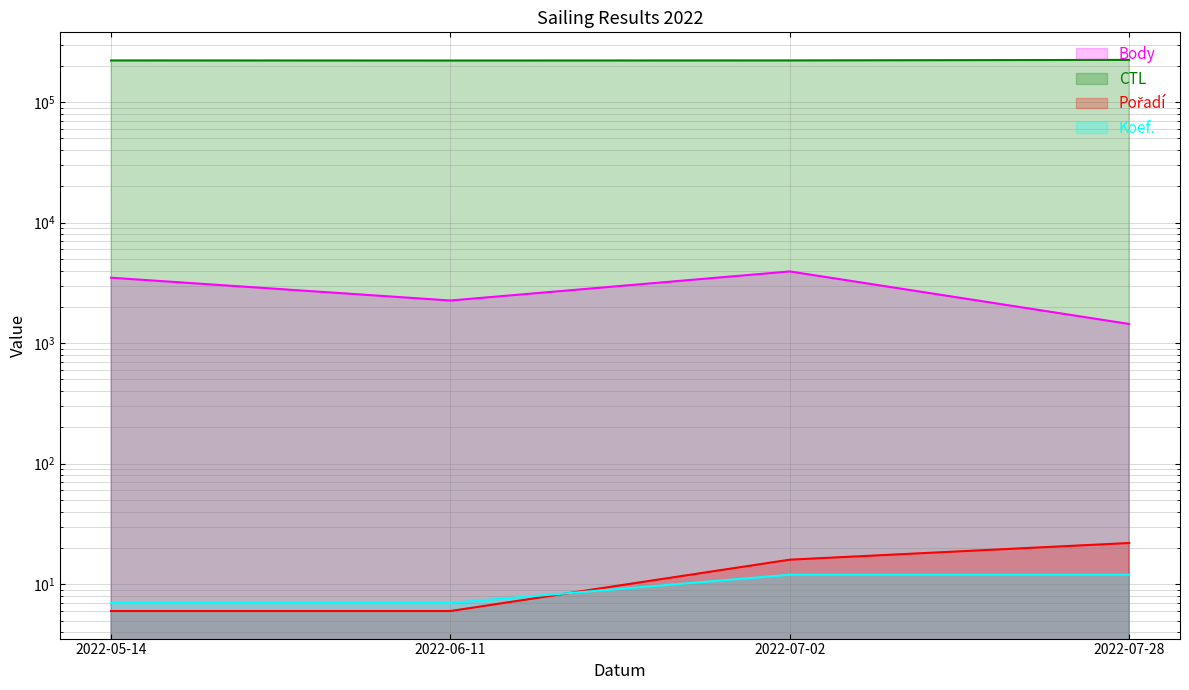

What is the minimum value shown in the chart?

6